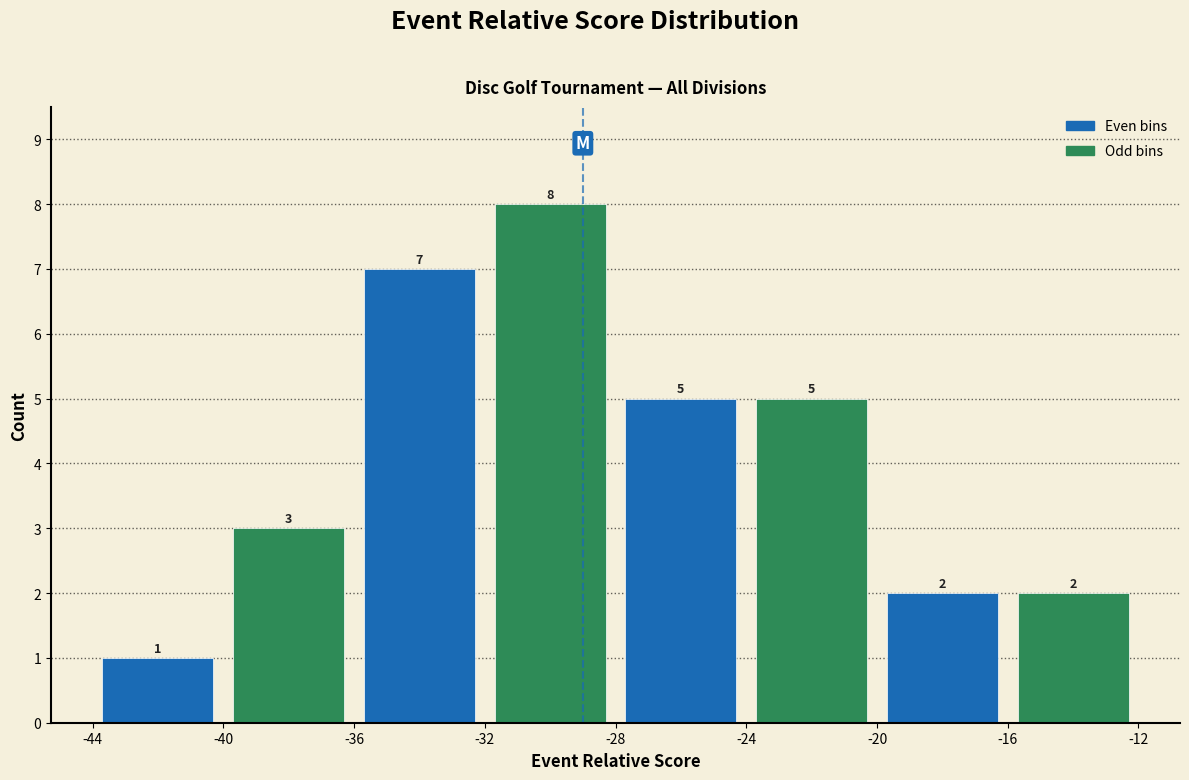

What is the height of the bar covering -32 to -28 on the x-axis?

8